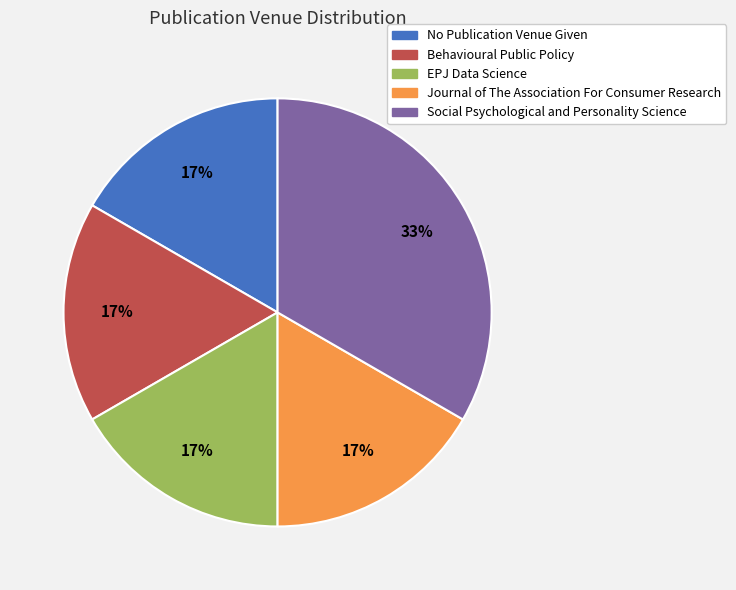

The No Publication Venue Given slice represents 5% of the pie. True or false?

False